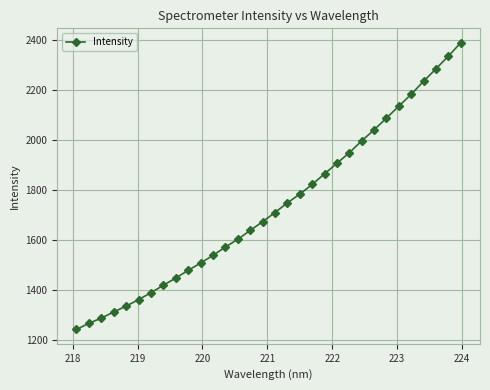

What is the greatest value displayed?

2389.3